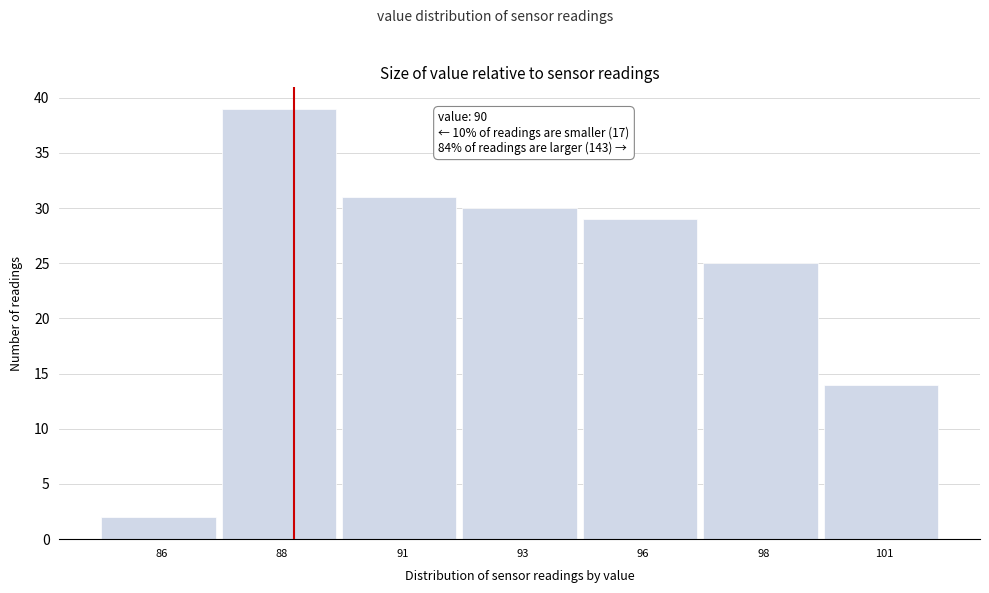

Reading left to right, transcribe all the data shown in this chart.

86=2	88=39	91=31	93=30	96=29	98=25	101=14